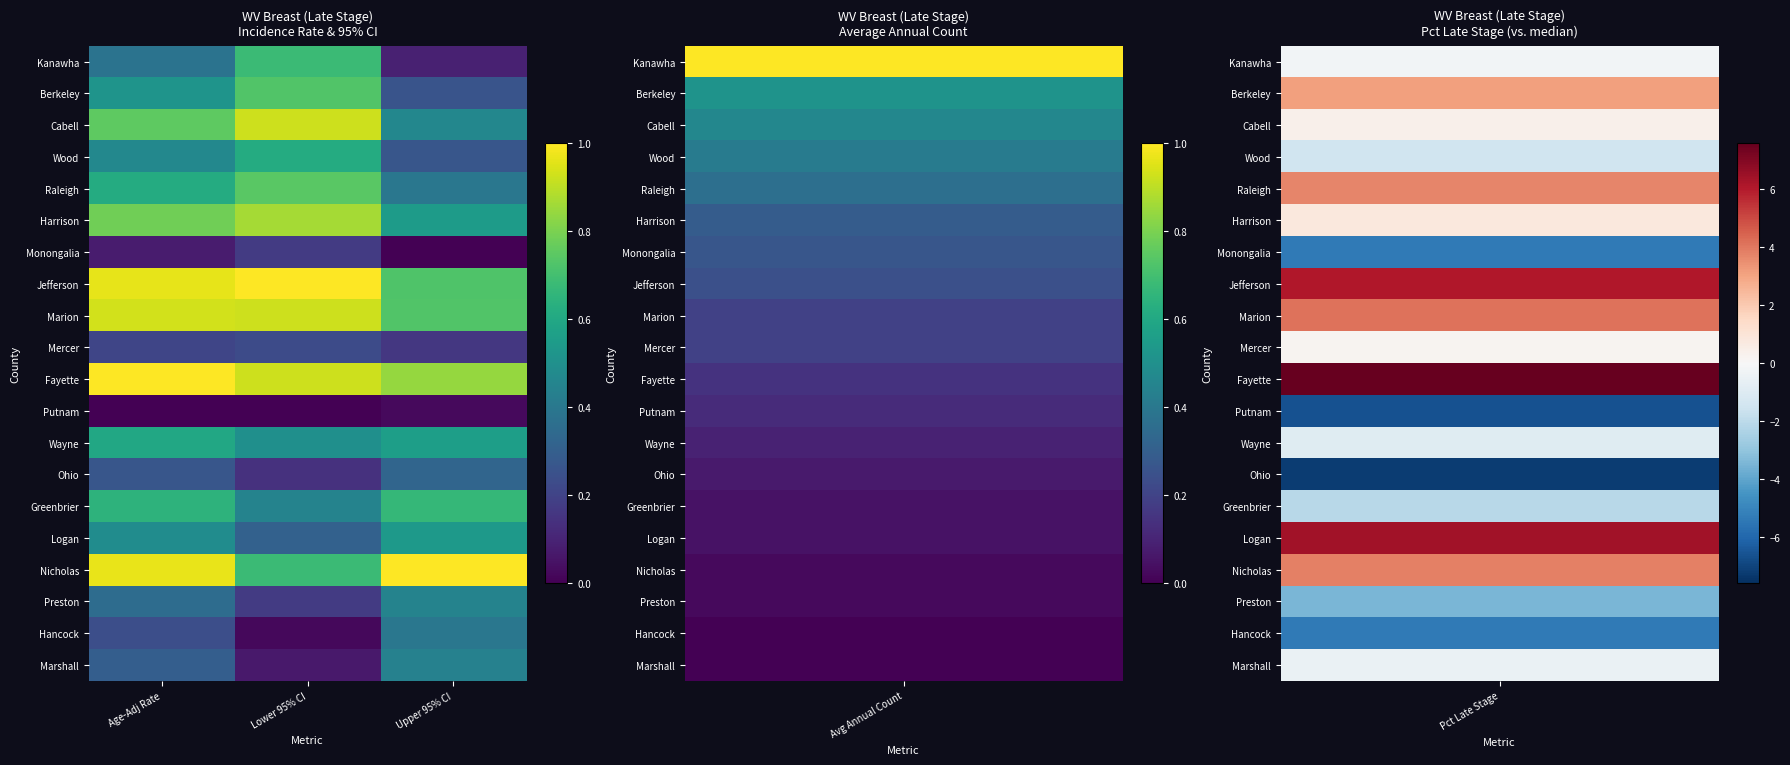

What is the spread (max minus min) of values at Lower 95% CI?

1.0